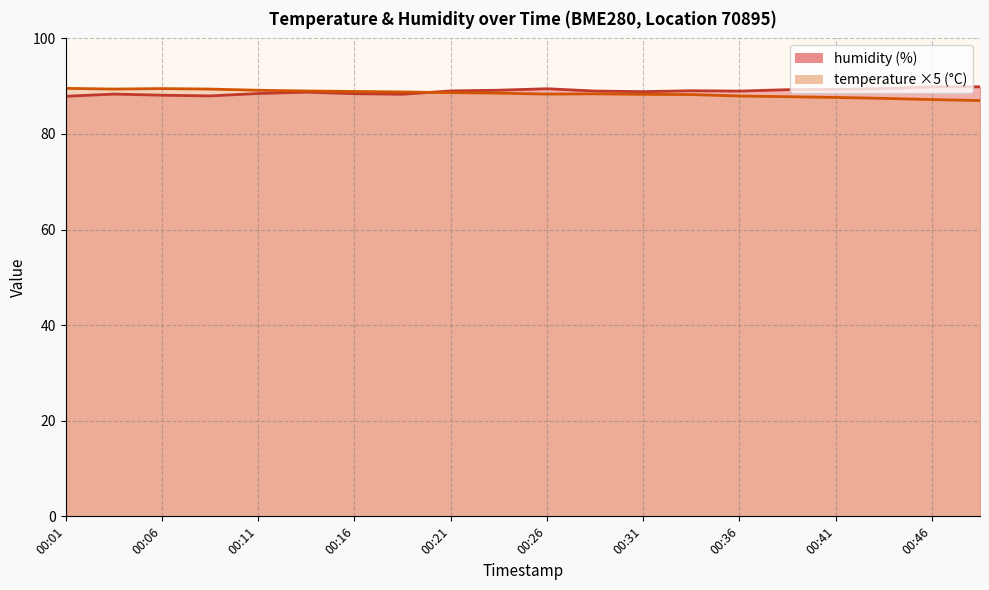

Which series has the largest total across all categories?

humidity